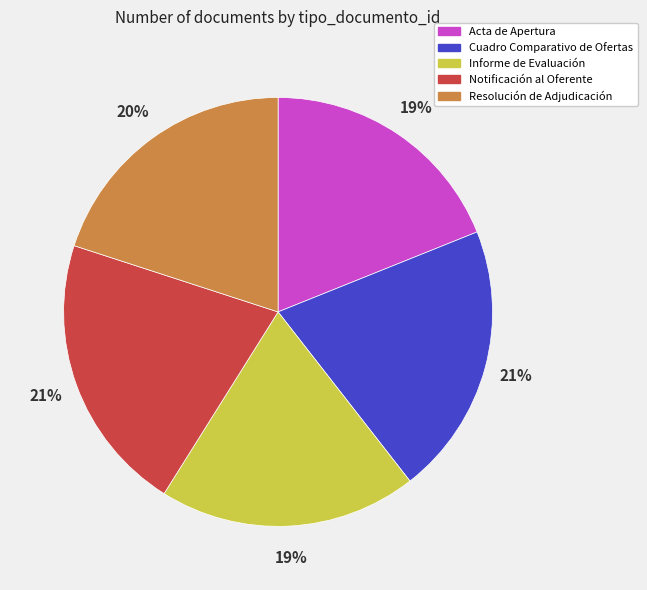

Between Acta de Apertura and Resolución de Adjudicación, which is larger?

Resolución de Adjudicación